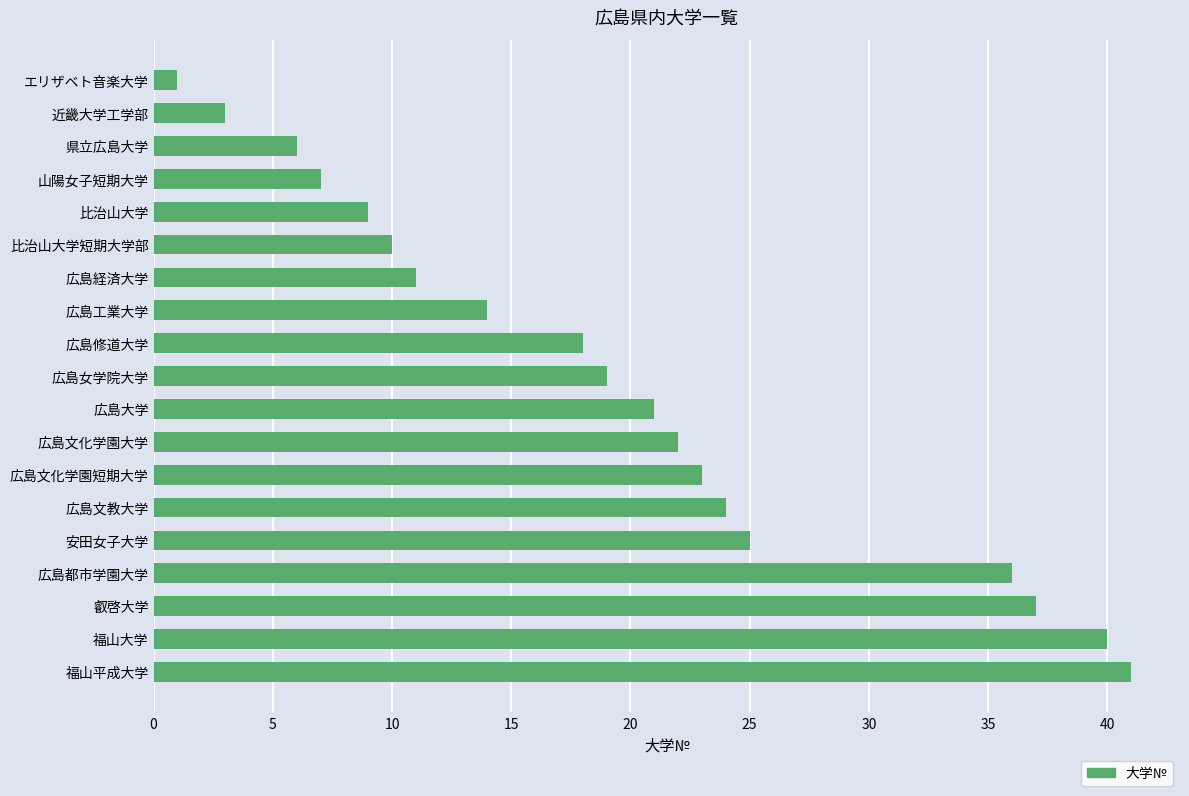

At which label is the value closest to 21?

広島大学